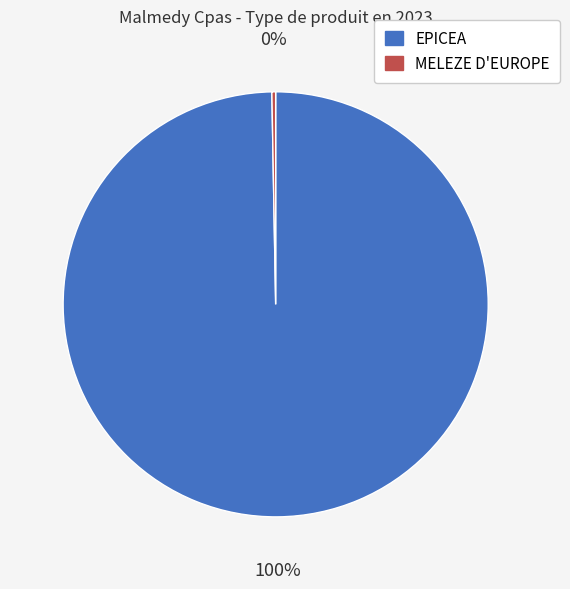

Combined, do MELEZE D'EUROPE and EPICEA account for over 50%?

Yes